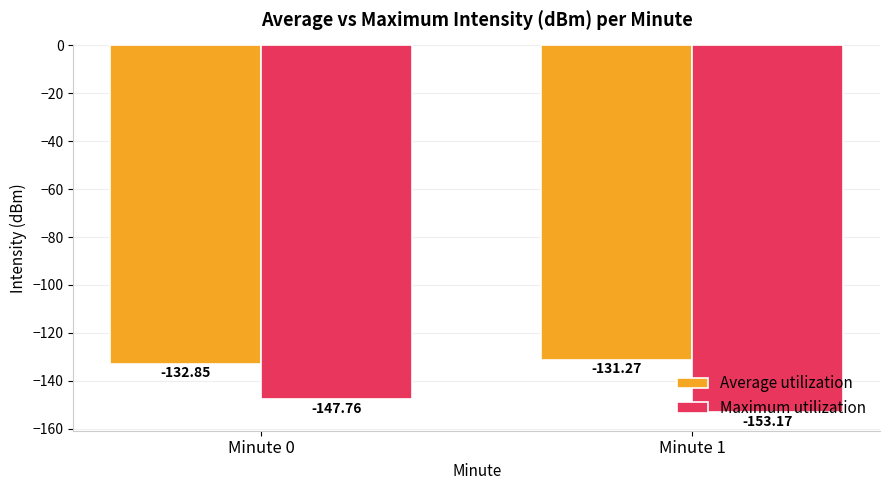

How many distinct data groups are displayed?

2